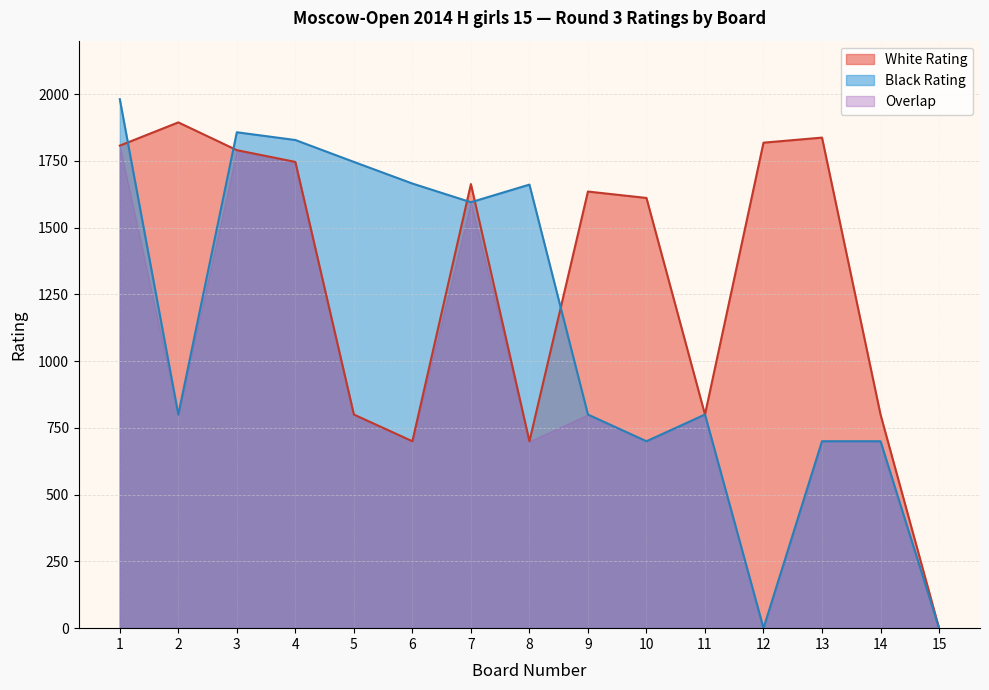

What are all the series names shown in the legend?

White Rating, Black Rating, Overlap